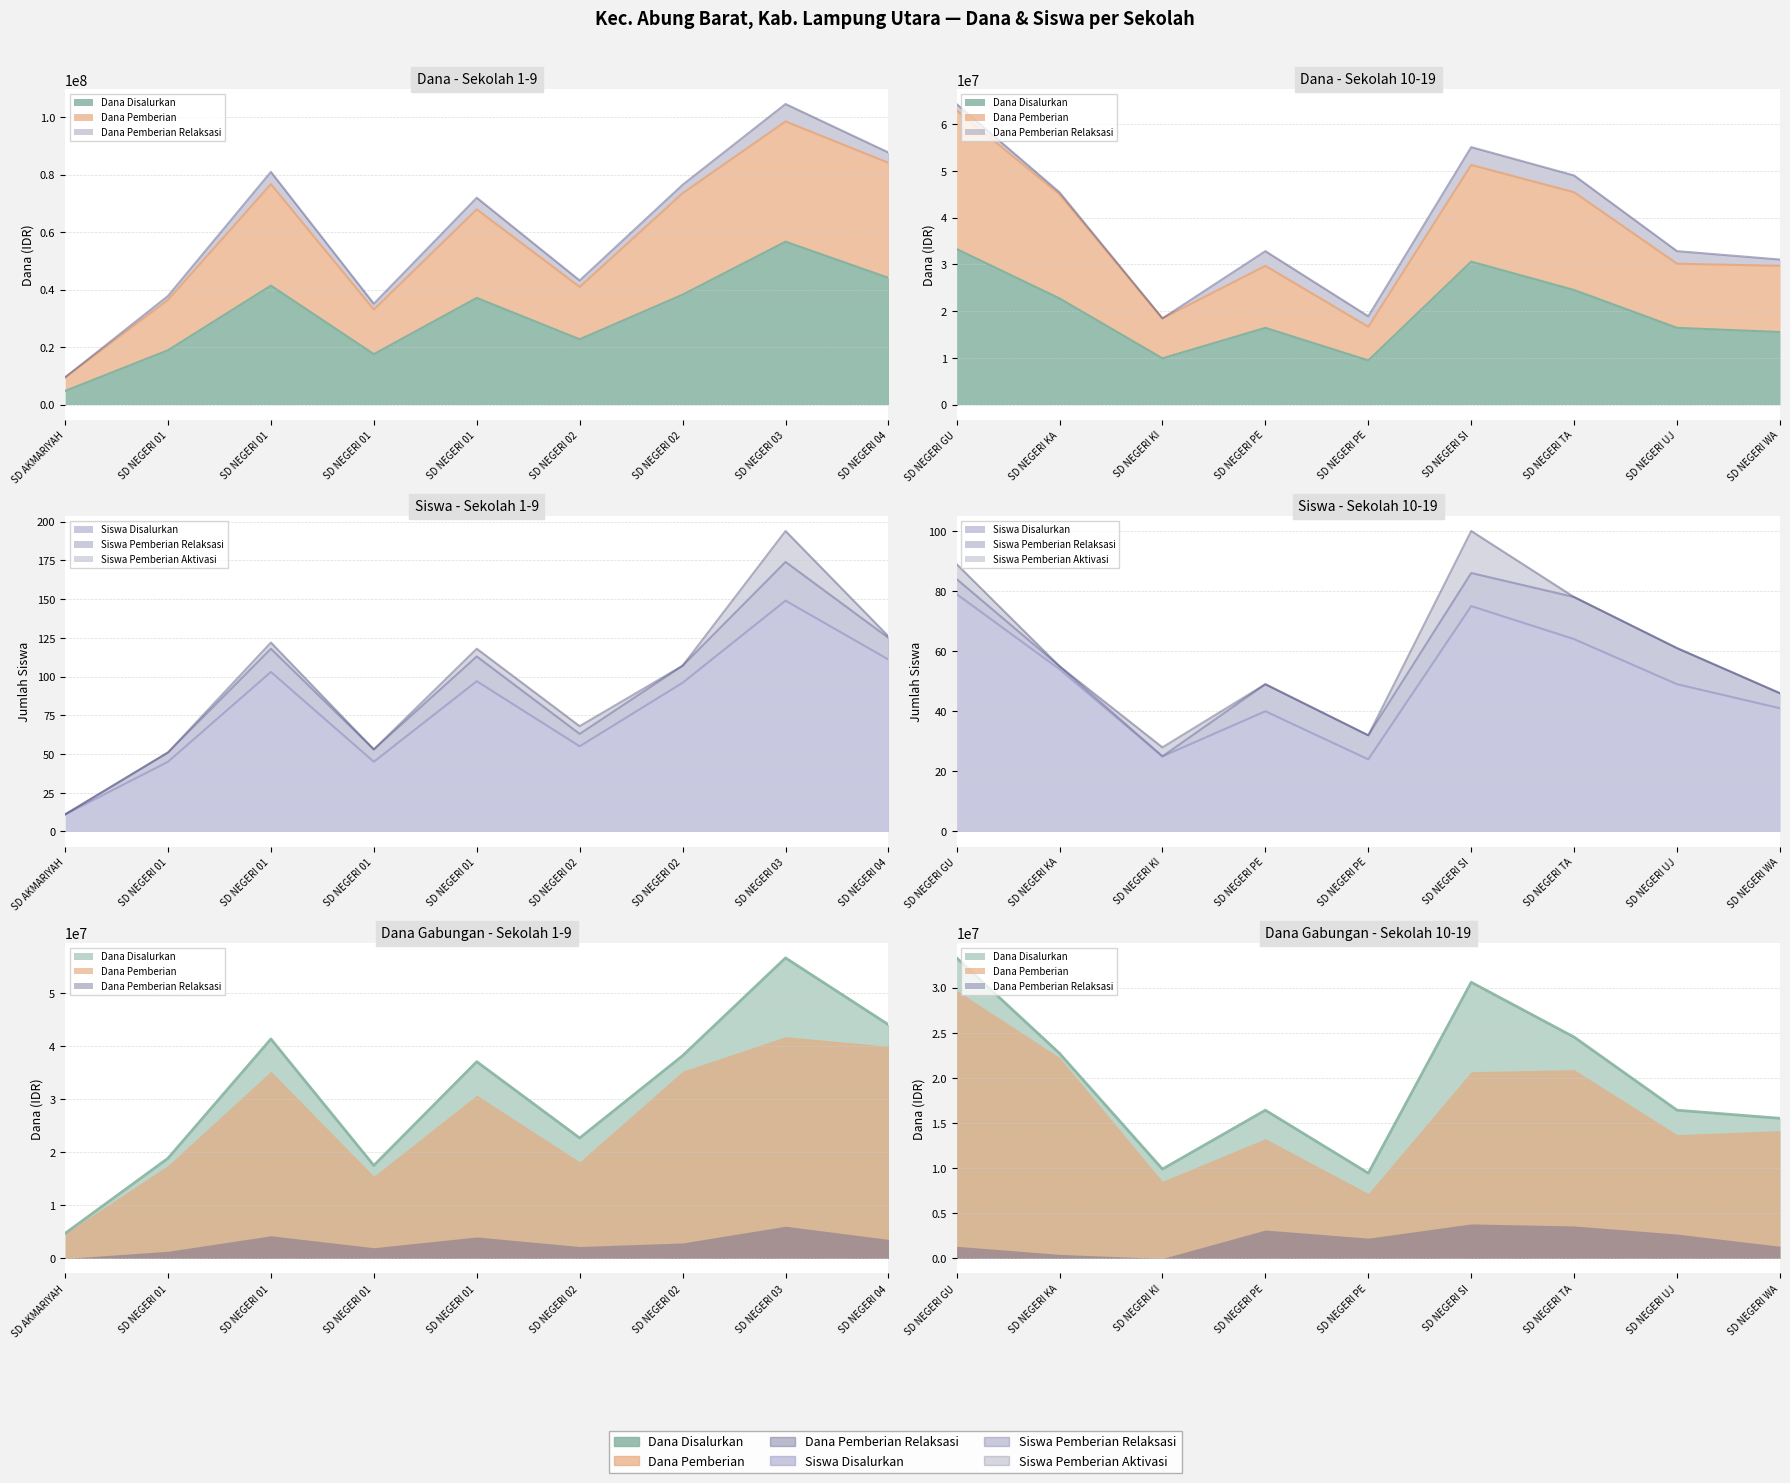

The Dana Pemberian series shows 13725000 at SD NEGERI UJAN MAS. True or false?

True